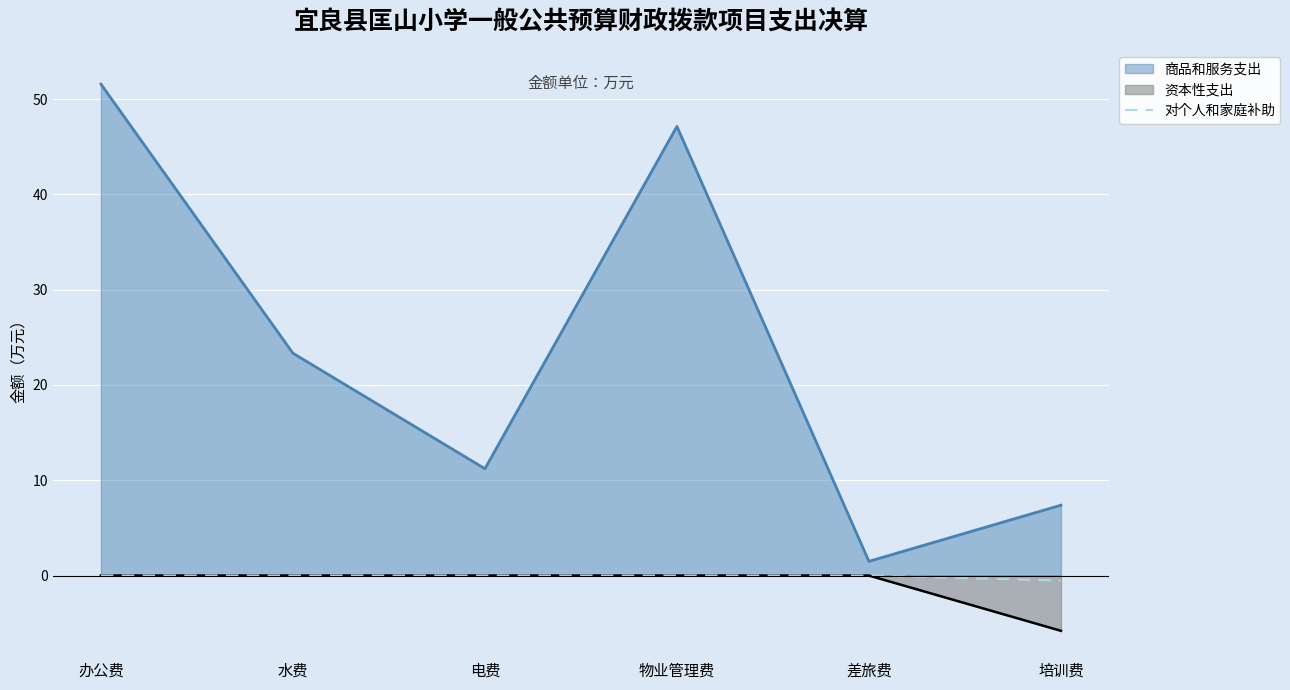

True or false: the data shows -0.3 at 办公费.

False